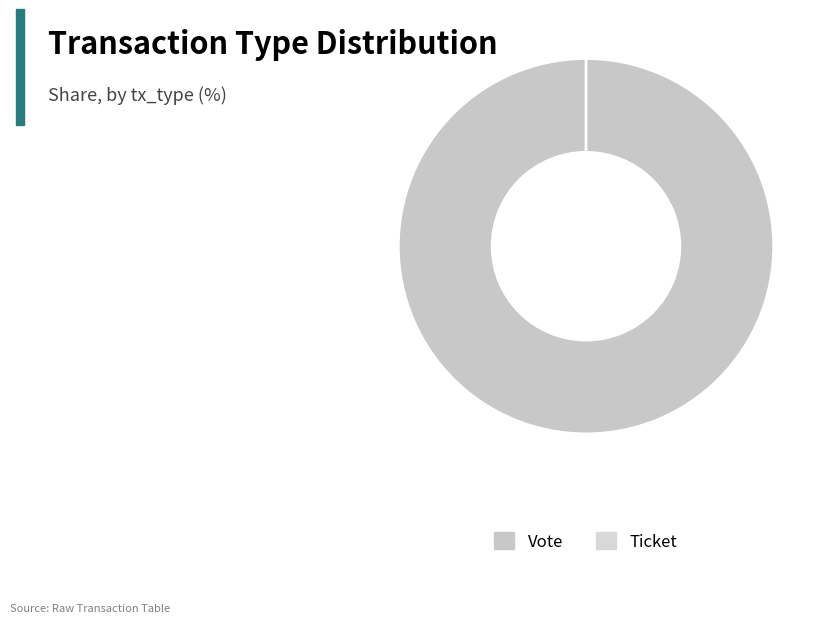

What is the change in value from Vote to Ticket?

-1